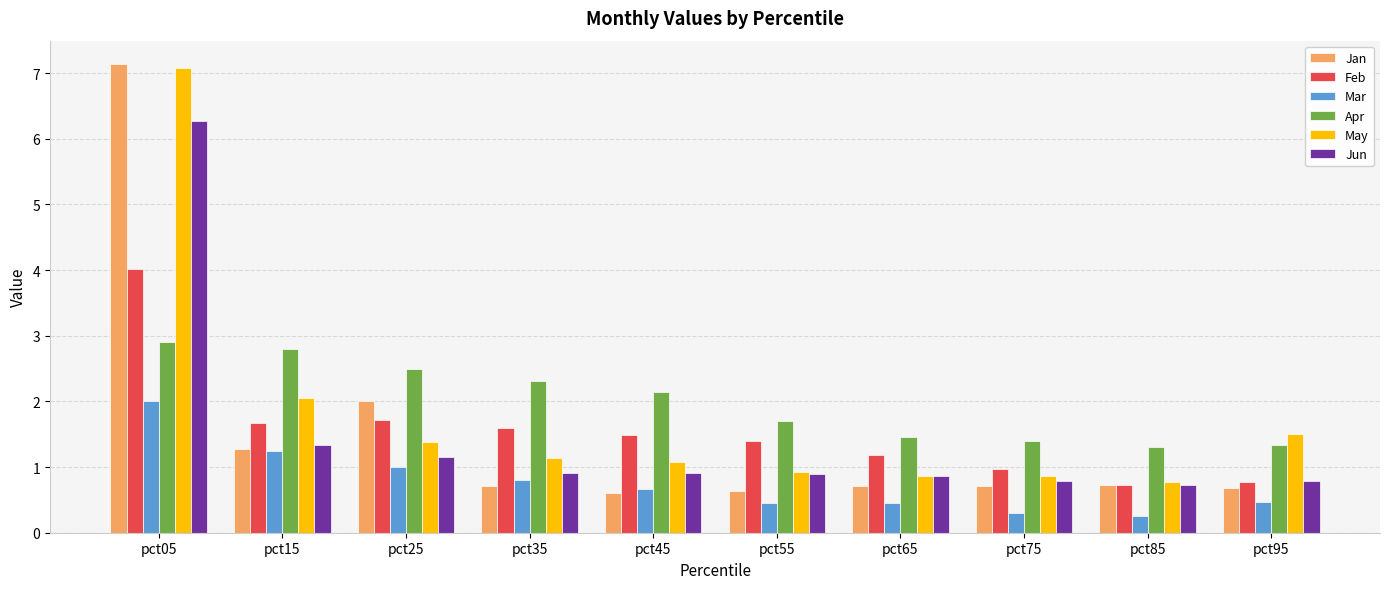

Where is Jan nearest to the value 3?

pct25